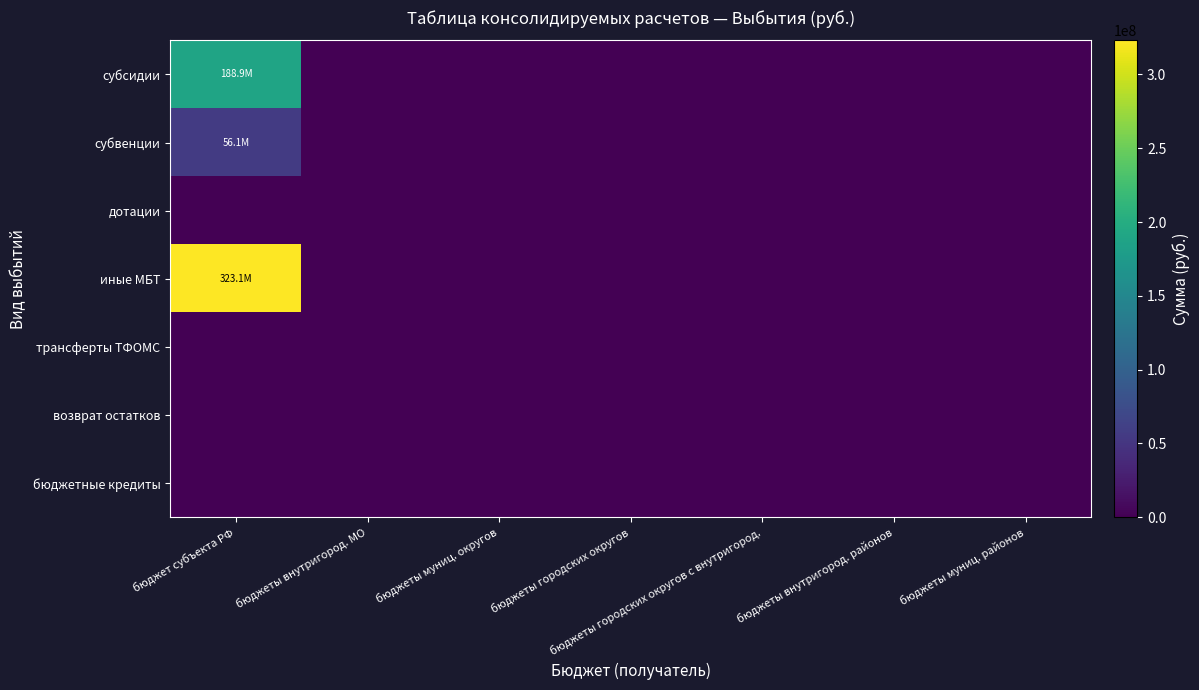

Which series has the largest total across all categories?

иные МБТ